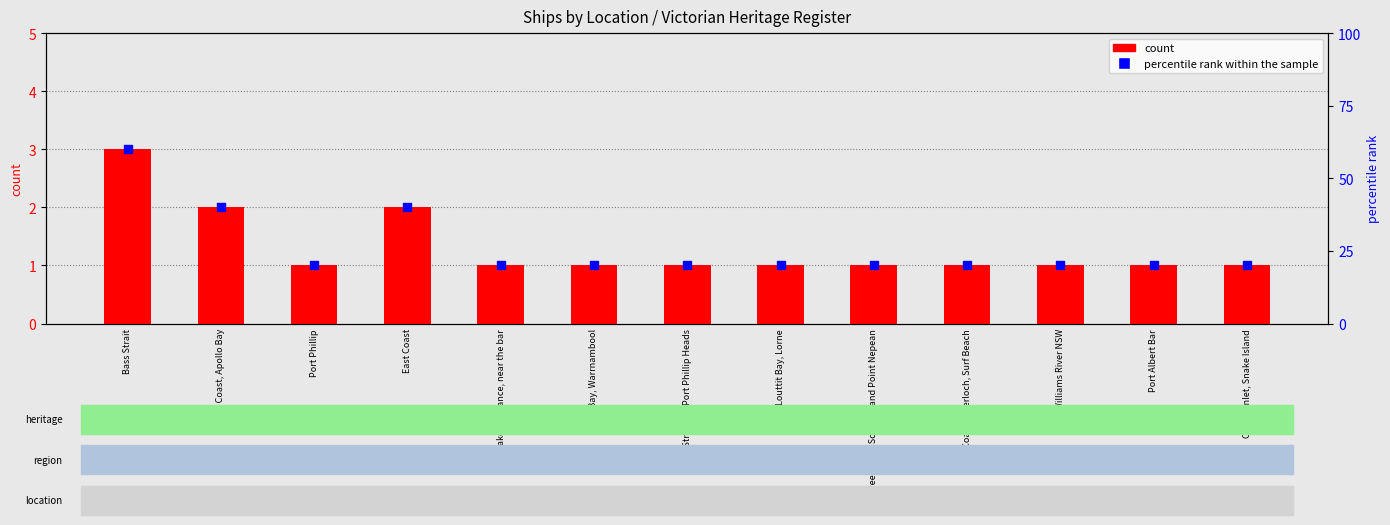

Is the value of percentile rank within the sample at Corner Inlet, Snake Island greater than the value of count at Lakes Entrance, near the bar?

Yes